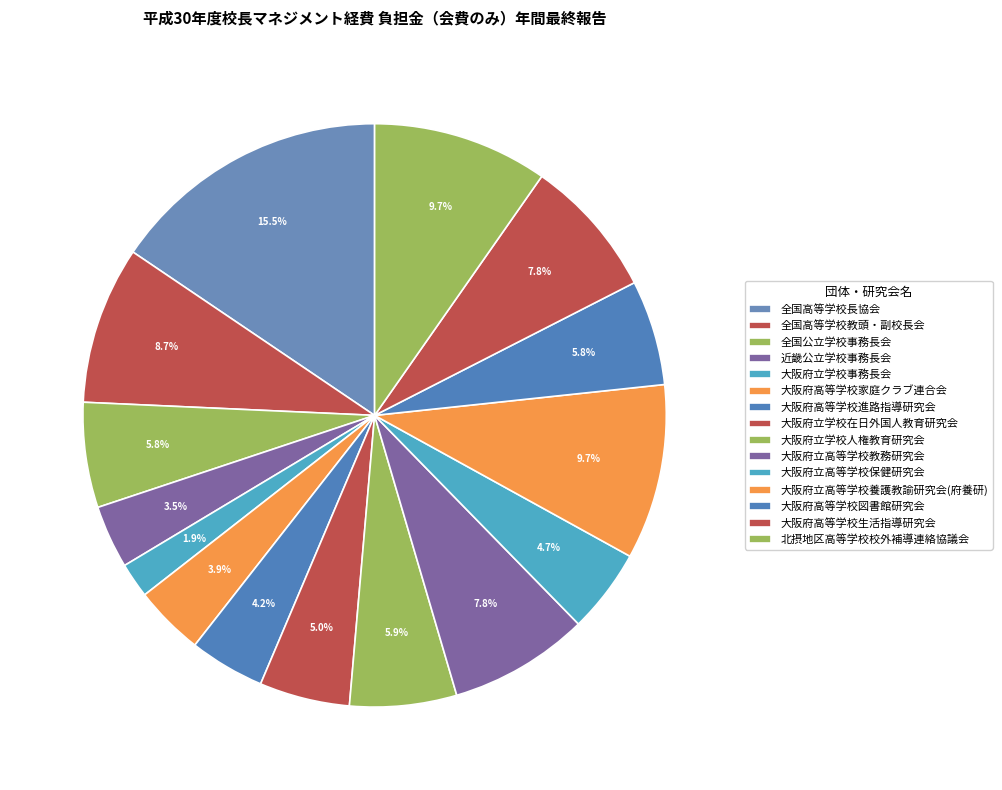

Rank the categories by value from lowest to highest.

大阪府立学校事務長会, 近畿公立学校事務長会, 大阪府高等学校家庭クラブ連合会, 大阪府高等学校進路指導研究会, 大阪府立高等学校保健研究会, 大阪府立学校在日外国人教育研究会, 全国公立学校事務長会, 大阪府高等学校図書館研究会, 大阪府立学校人権教育研究会, 大阪府立高等学校教務研究会, 大阪府高等学校生活指導研究会, 全国高等学校教頭・副校長会, 大阪府立高等学校養護教諭研究会(府養研), 北摂地区高等学校校外補導連絡協議会, 全国高等学校長協会